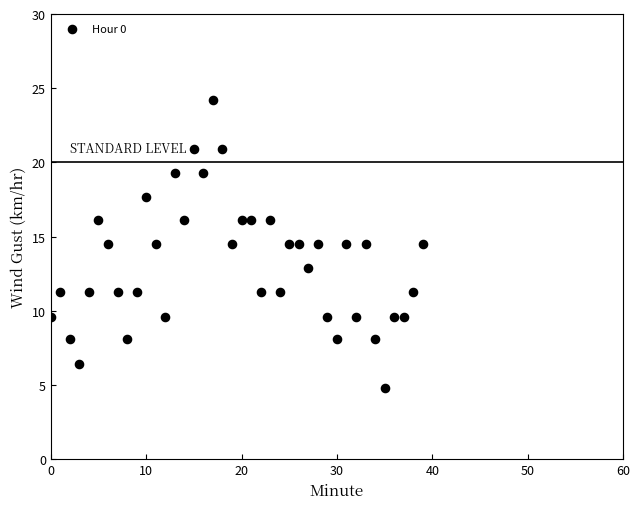

What is the range of Y values (max minus min)?

19.4